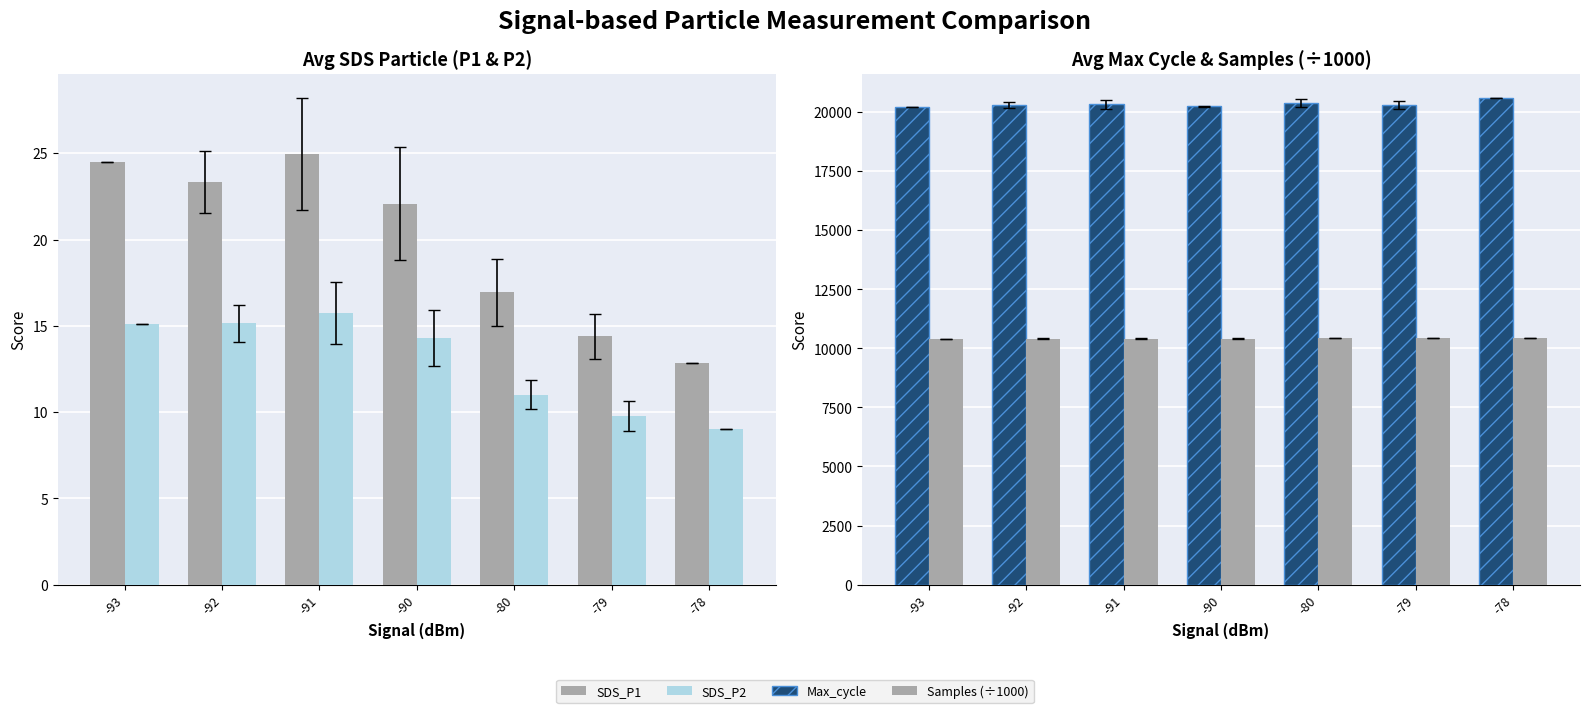

What is the maximum value shown in the chart?

20604.0